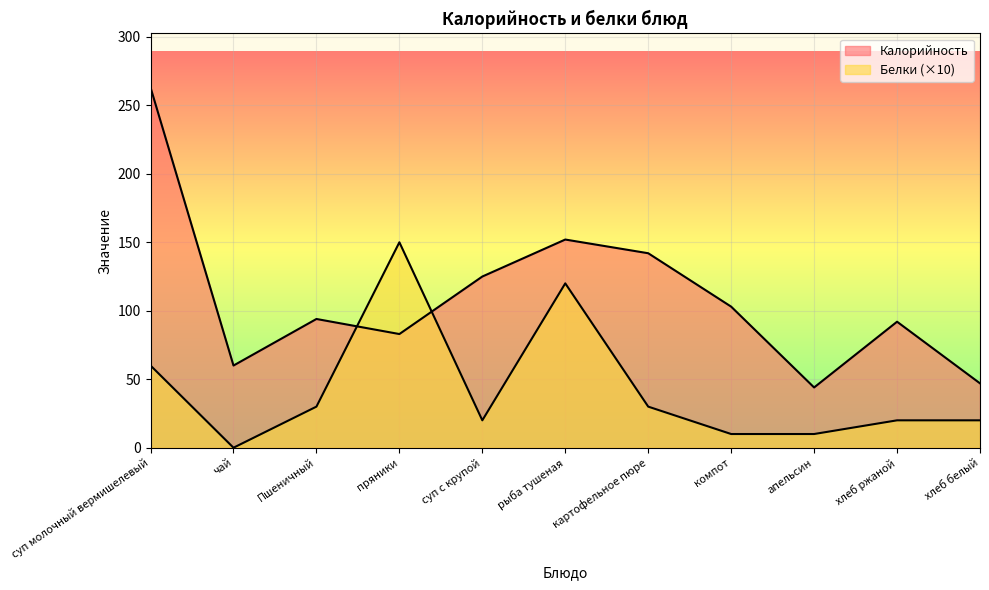

Reading right to left, transcribe all the data shown in this chart.

Калорийность: 47	92	44	103	142	152	125	83	94	60	263
Белки: 20	20	10	10	30	120	20	150	30	0	60